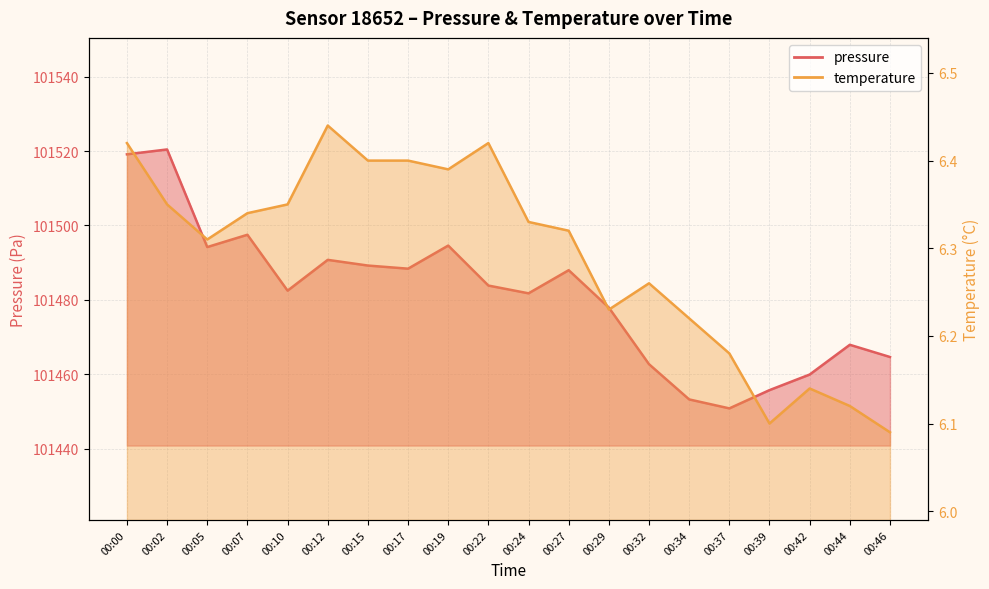

What is the sum of all pressure values?

2029623.0